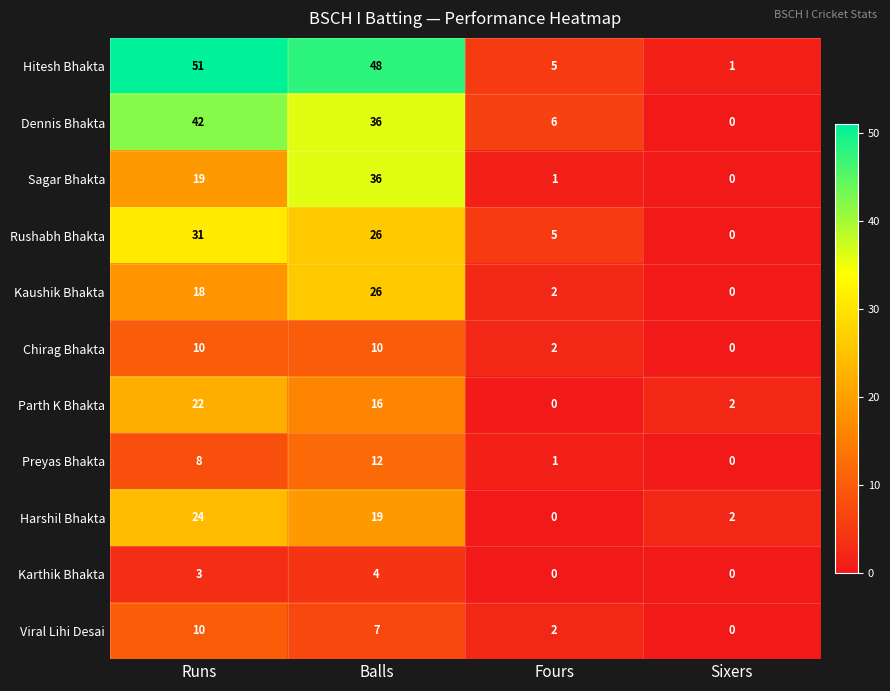

At which category is the sum across all series the highest?

Balls